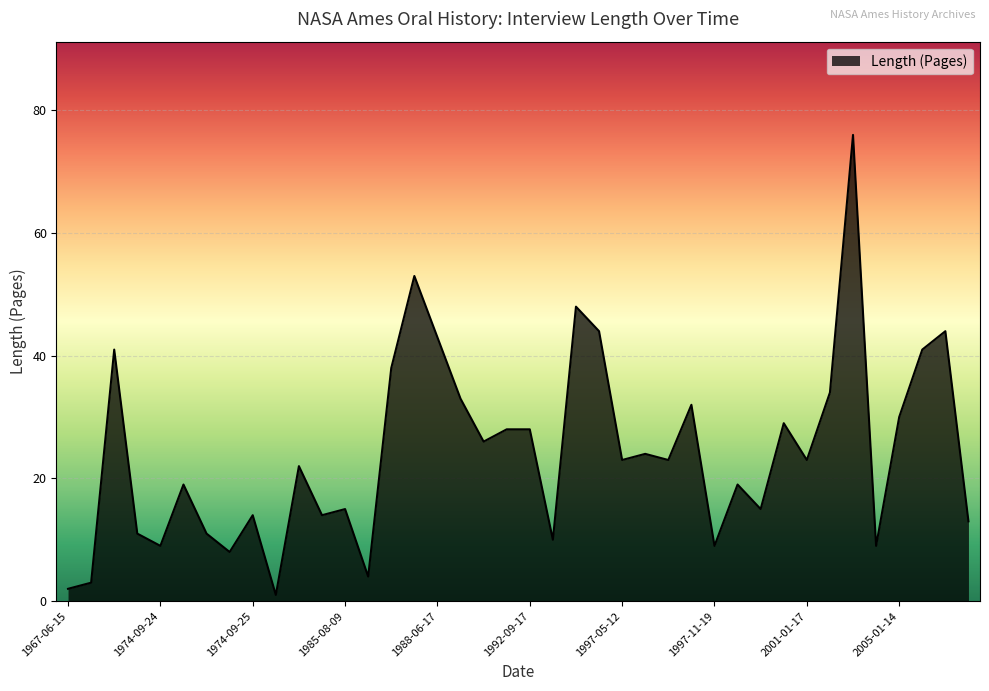

What is the difference between the maximum and minimum values?

75